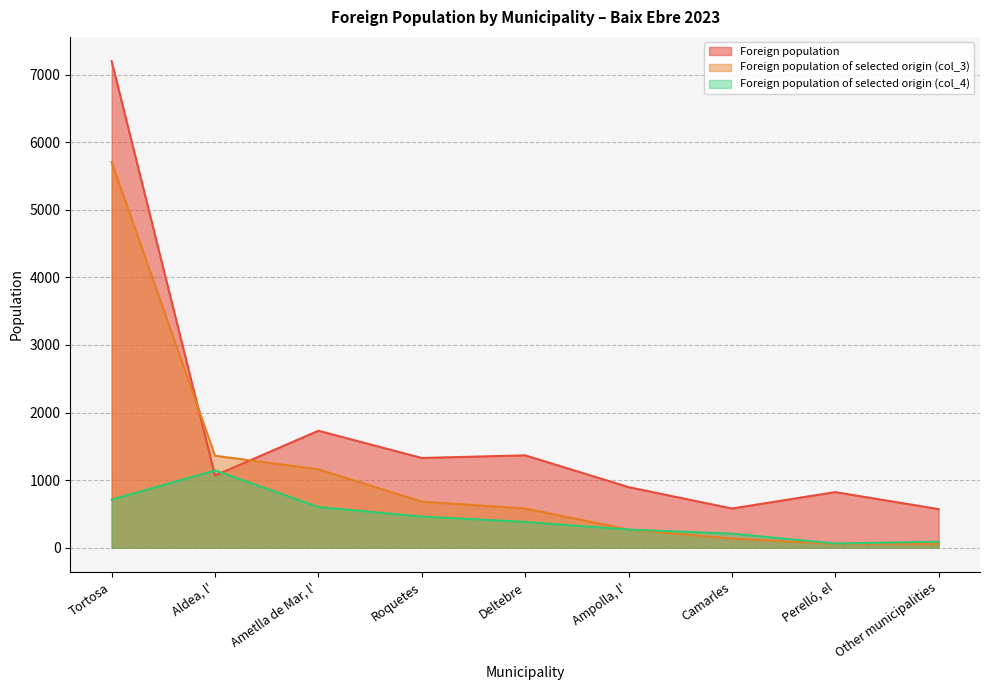

What is the label of the 6th point from the left?

Ampolla, l'